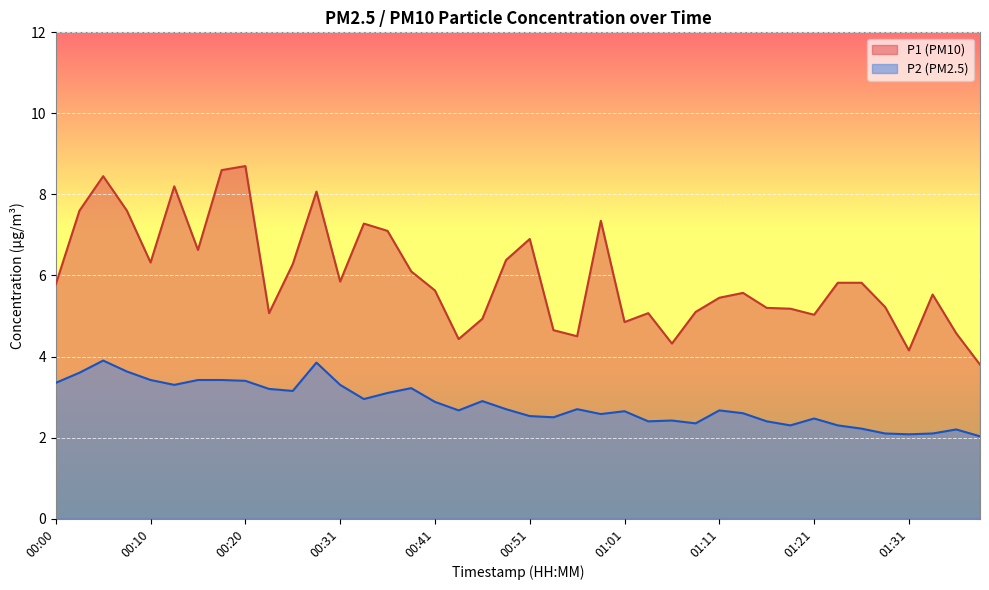

At which category does P1 reach its first local peak?

00:06